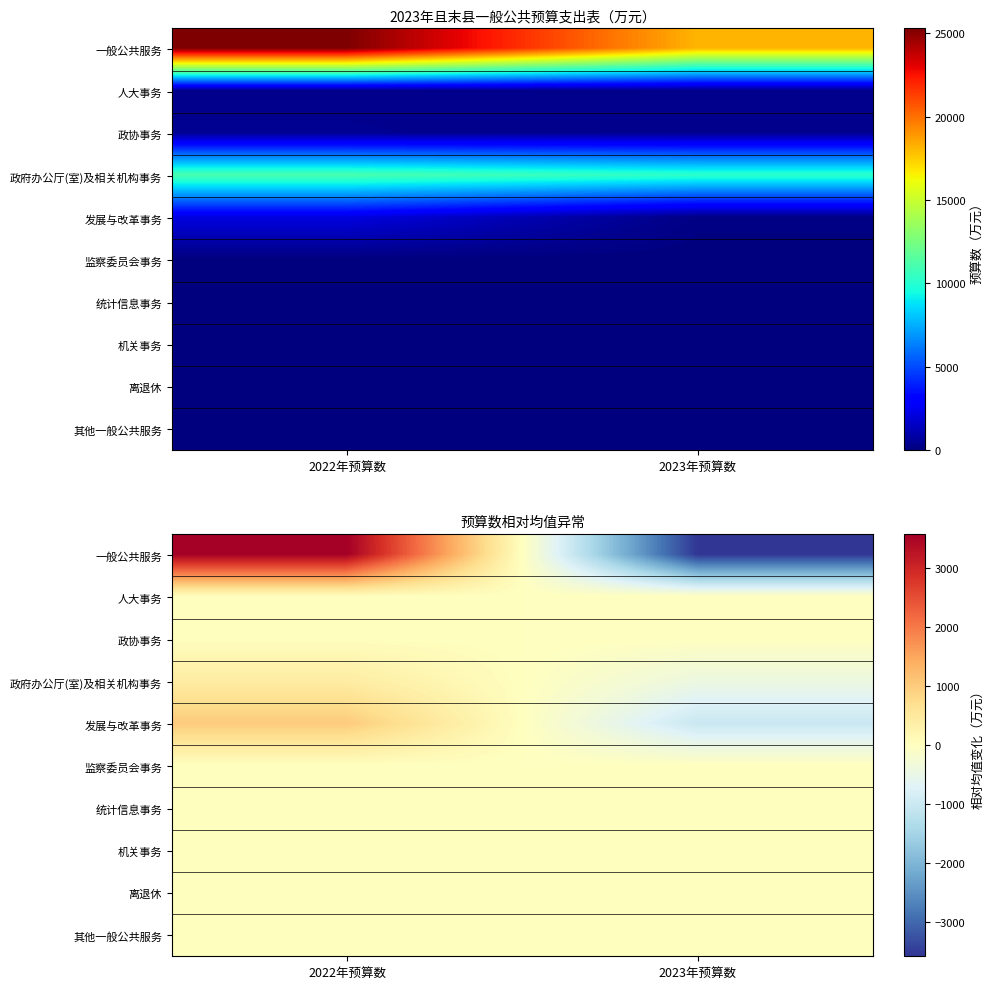

Which series has the largest total across all categories?

一般公共服务